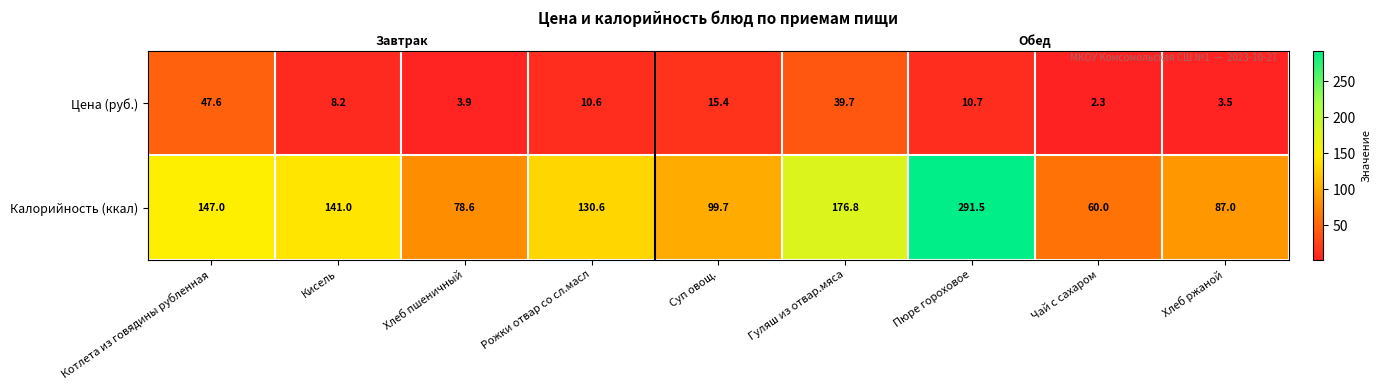

Count the number of categories in the chart.

9